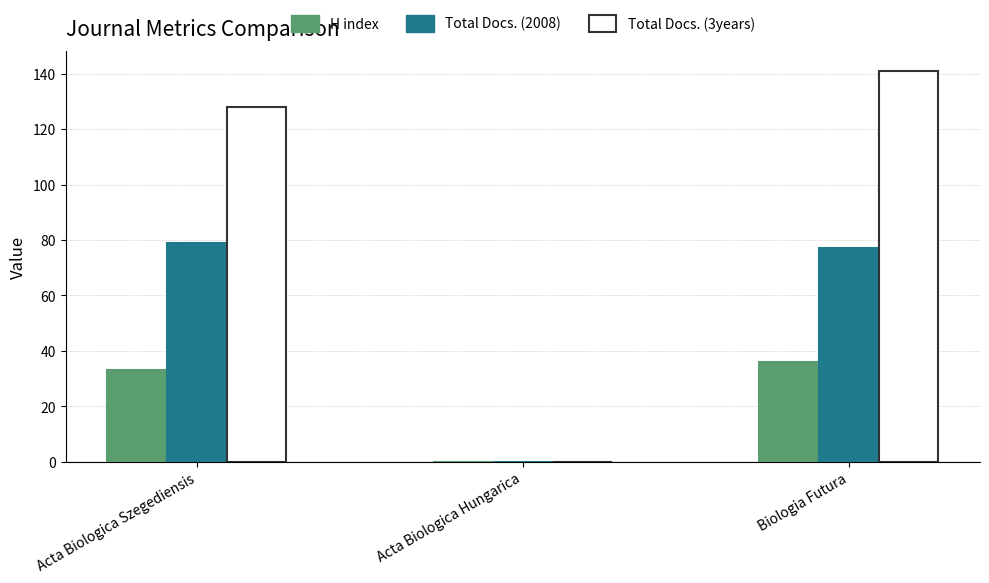

Does the chart contain stacked bars?

No